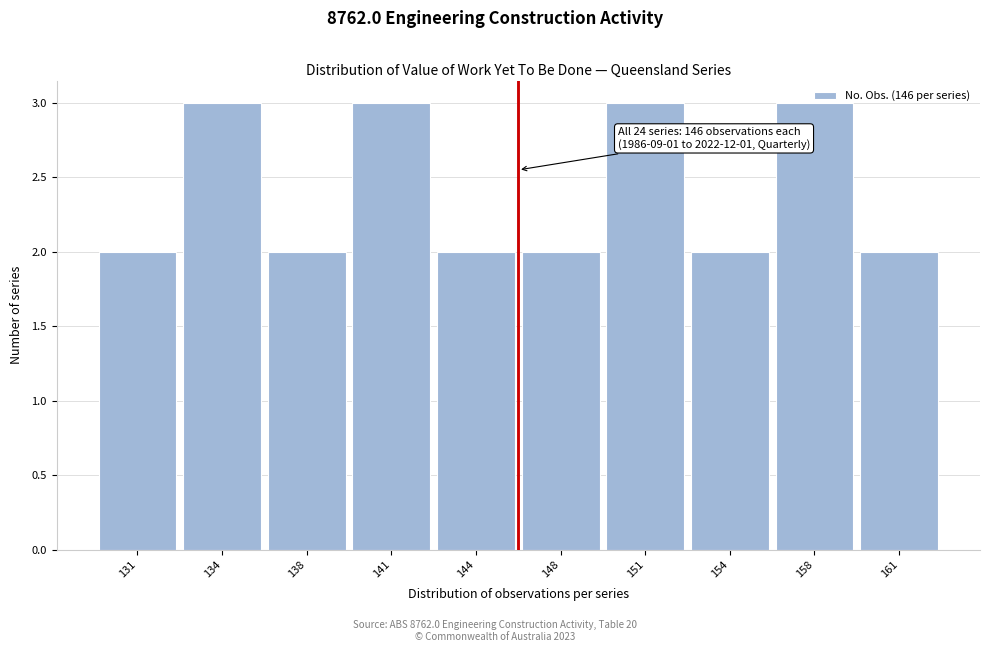

What is the ratio of the value at 134 to the value at 141?

1.0